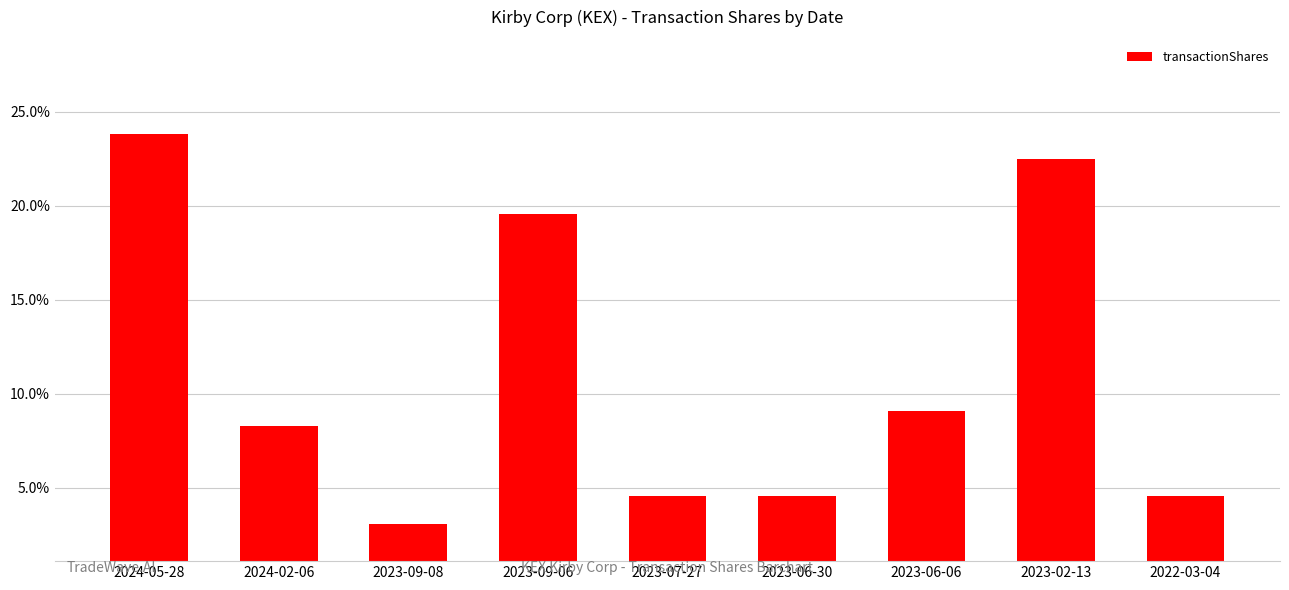

Rank the categories by value from highest to lowest.

2024-05-28, 2023-02-13, 2023-09-06, 2023-06-06, 2024-02-06, 2023-07-27, 2023-06-30, 2022-03-04, 2023-09-08